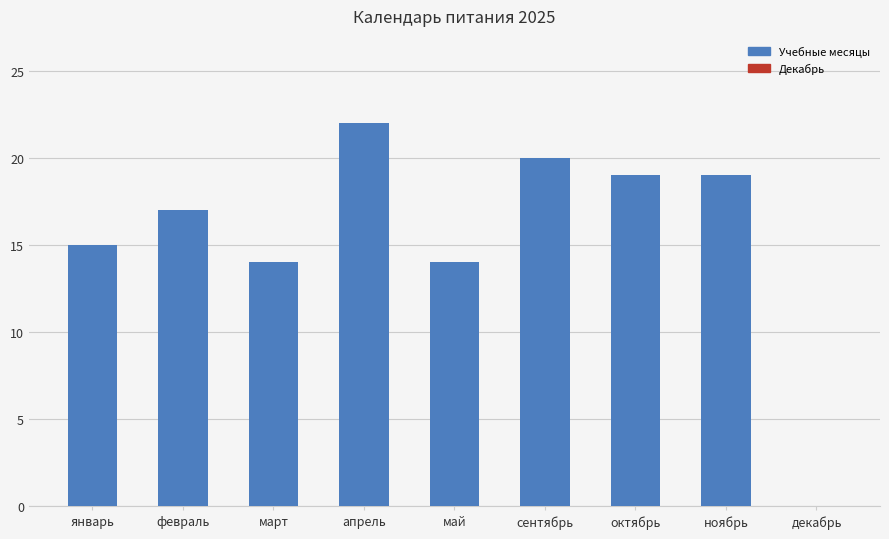

Reading left to right, extract all data points from this chart.

январь=15	февраль=17	март=14	апрель=22	май=14	сентябрь=20	октябрь=19	ноябрь=19	декабрь=0